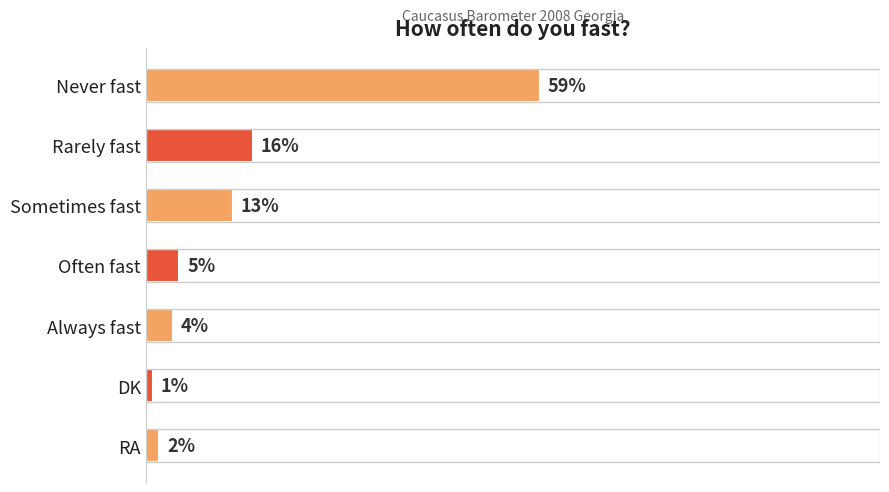

Which has a higher value, Rarely fast or DK?

Rarely fast